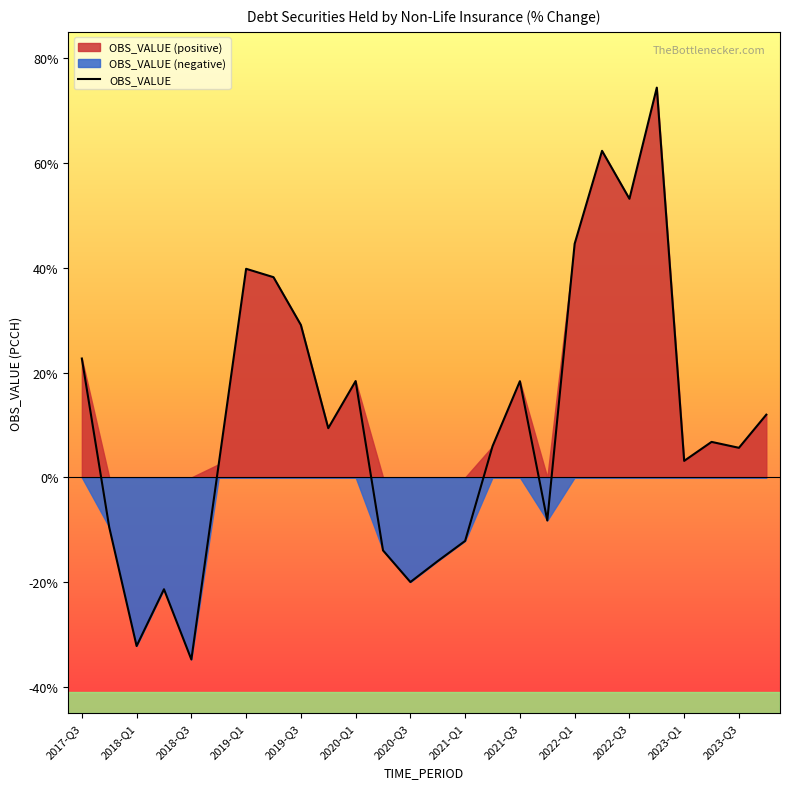

What is the maximum value for OBS_VALUE?

74.4